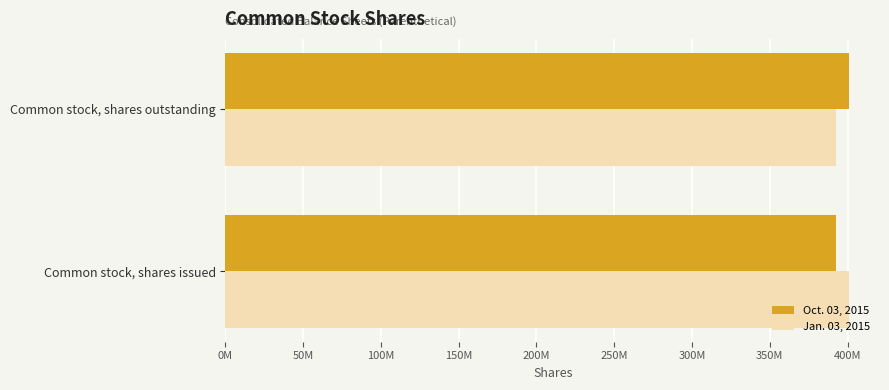

What are all the series names shown in the legend?

Oct. 03, 2015, Jan. 03, 2015